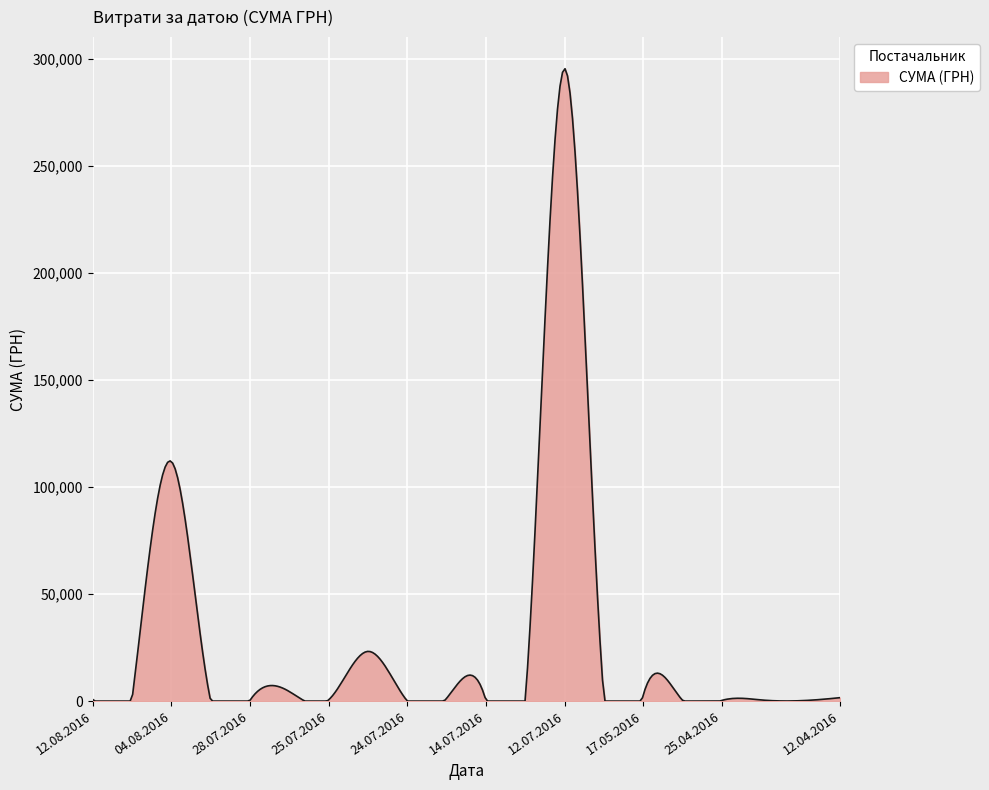

What is the greatest value displayed?

295565.5